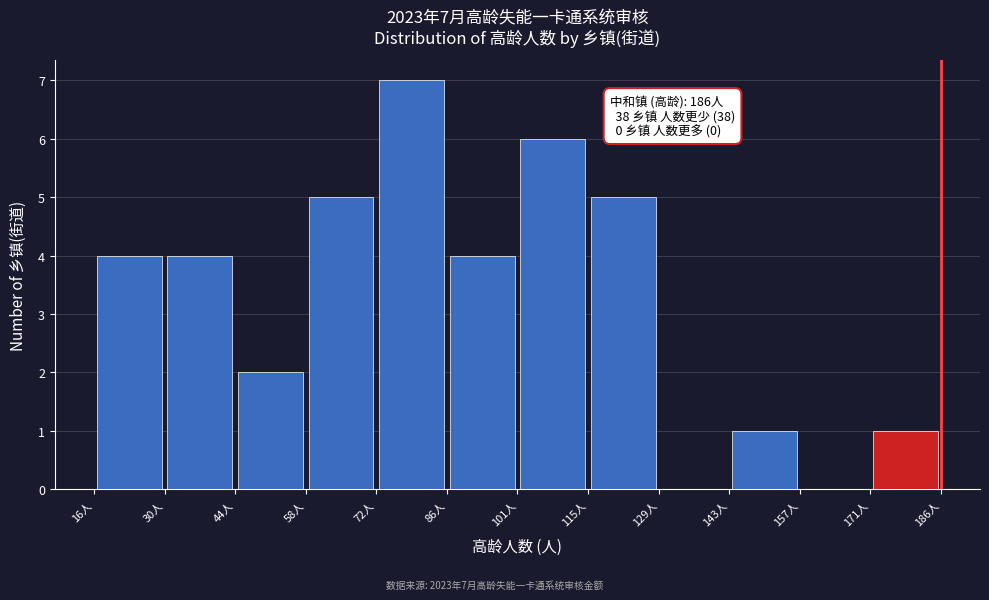

Which range on the x-axis has the tallest bar?

72 to 86